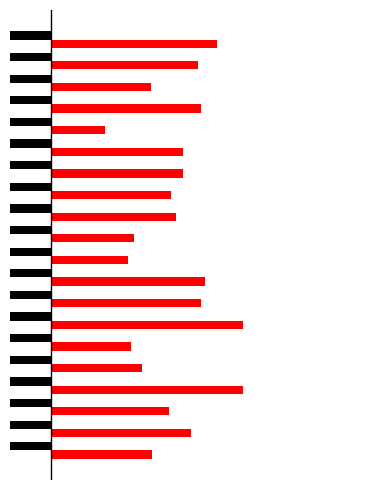

True or false: Red has a value of 6.2 at 4.

False